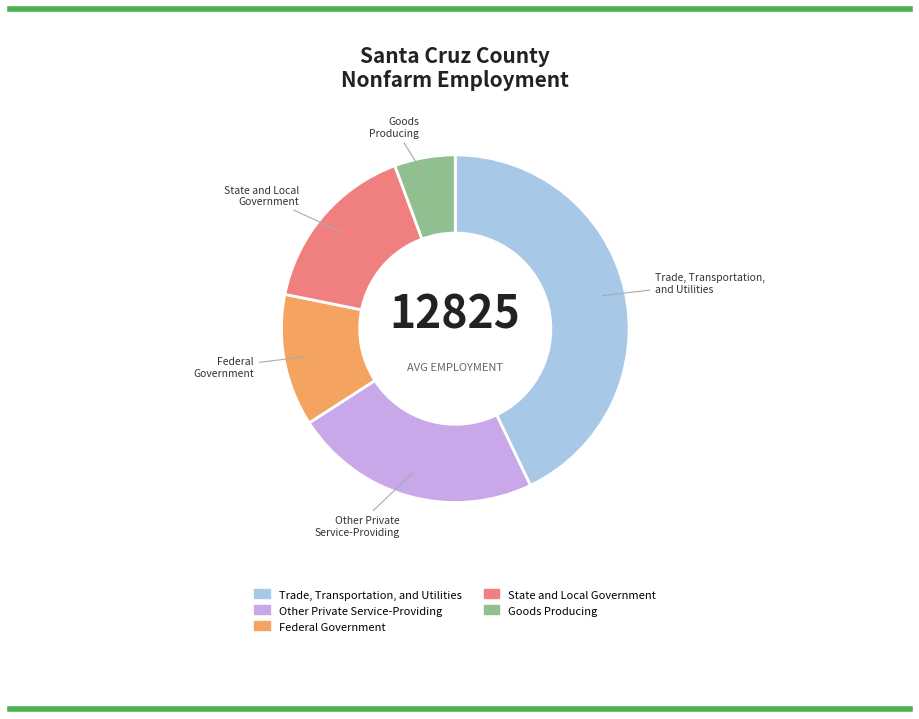

Is it true that Trade, Transportation, and Utilities is 31% of the pie?

False